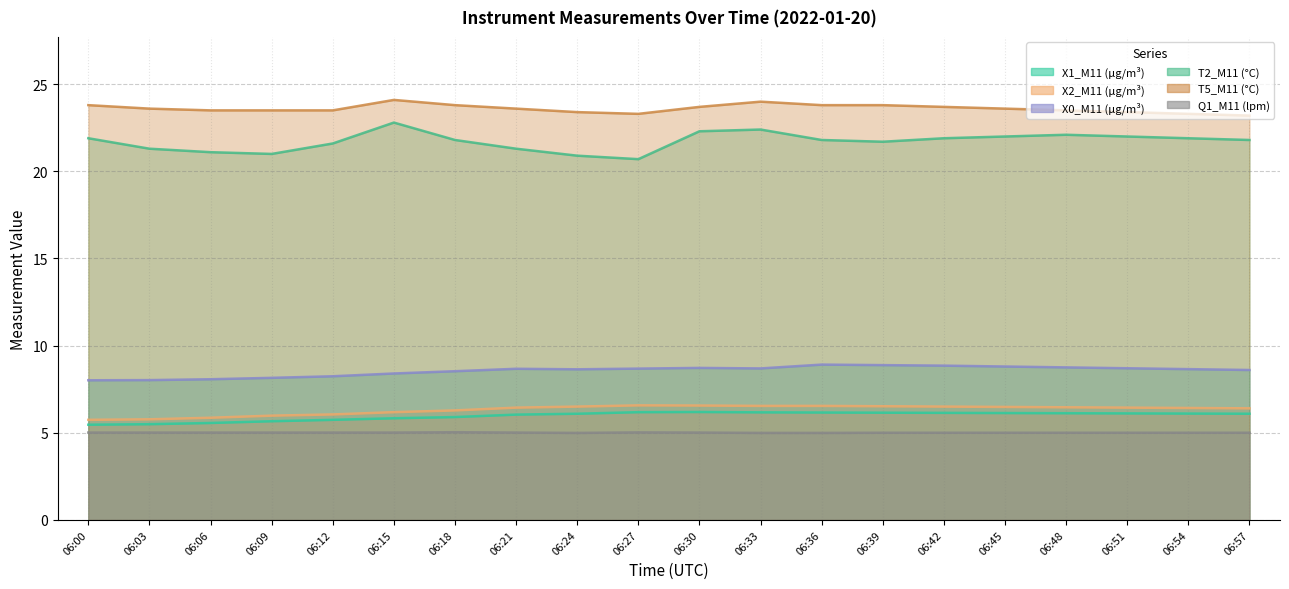

The Q1_M11 (lpm) series shows 6.9 at 06:57. True or false?

False